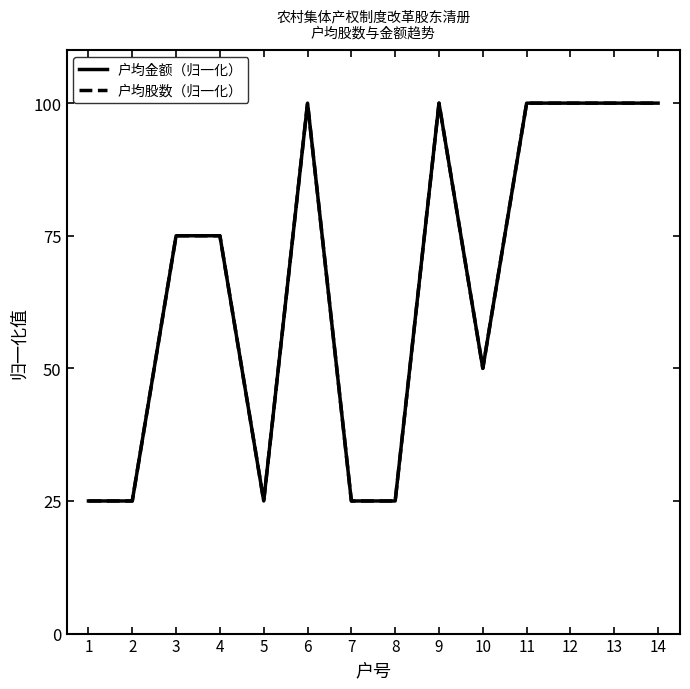

At which category is the sum across all series the highest?

6